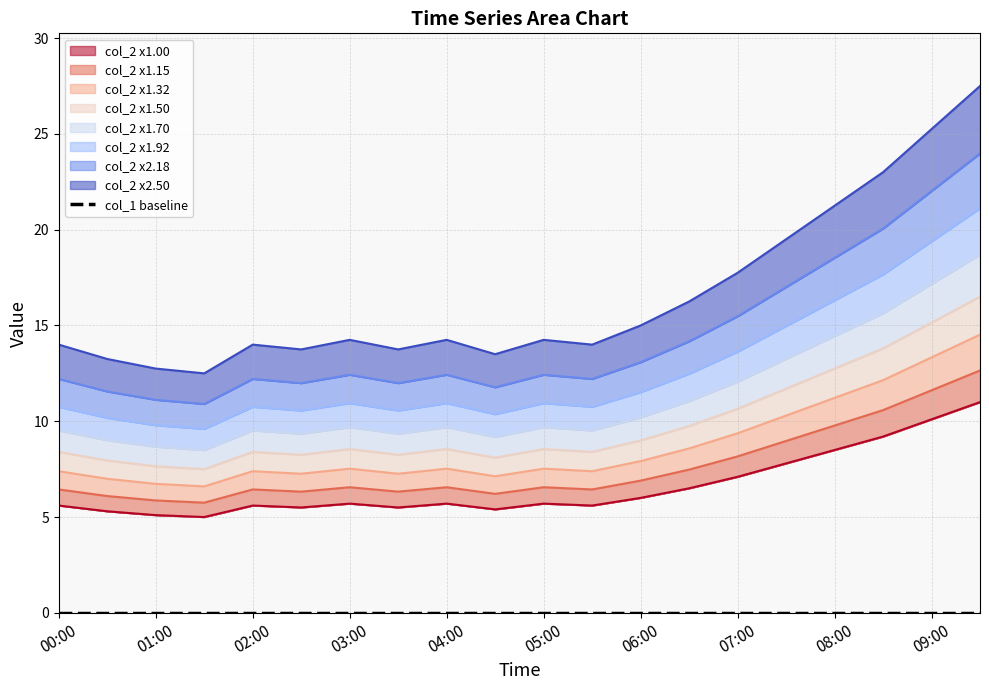

List the labels in order of value, smallest first.

01:30, 01:00, 00:30, 04:30, 02:30, 03:30, 00:00, 02:00, 05:30, 03:00, 04:00, 05:00, 06:00, 06:30, 07:00, 07:30, 08:00, 08:30, 09:00, 09:30